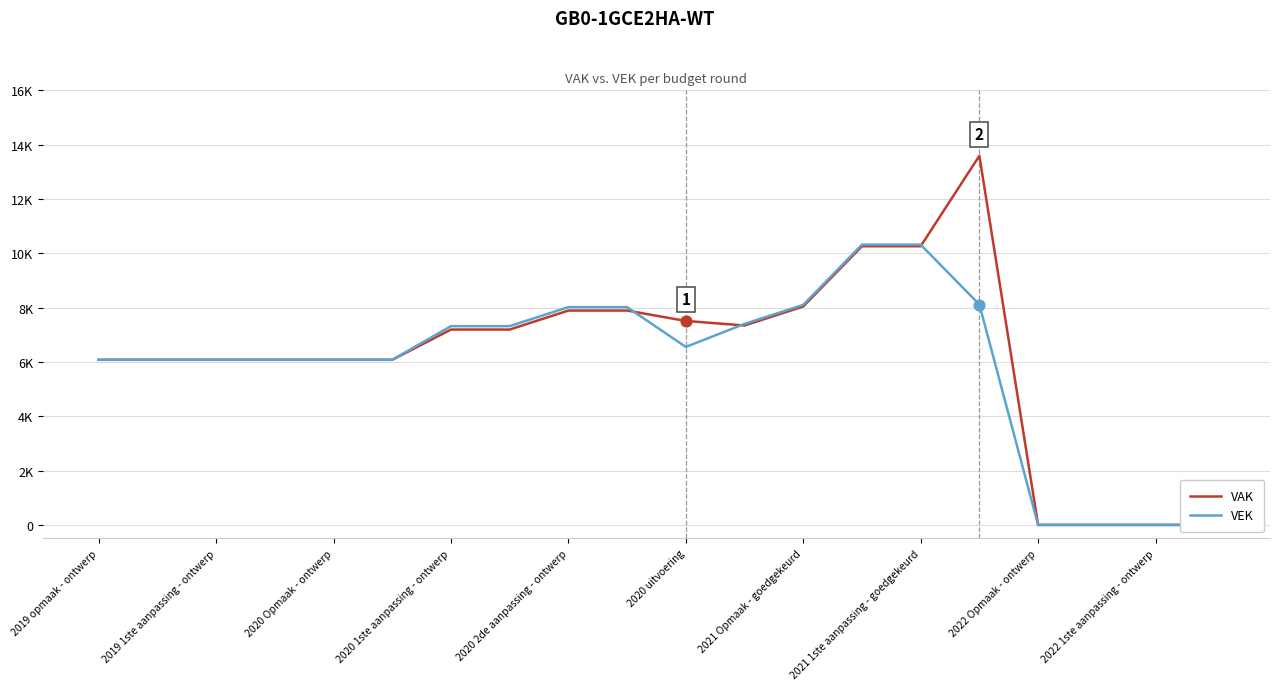

Is the value of VEK at 13 greater than the value of VAK at 2021 1ste aanpassing - goedgekeurd?

Yes